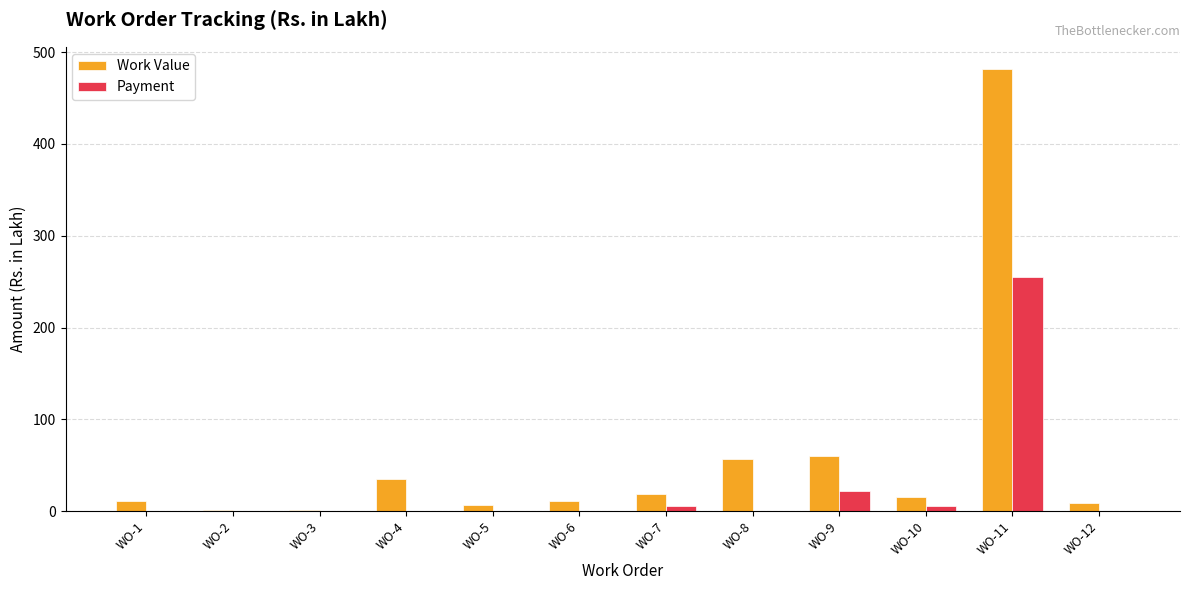

What is the sum of all Payment values?

287.9